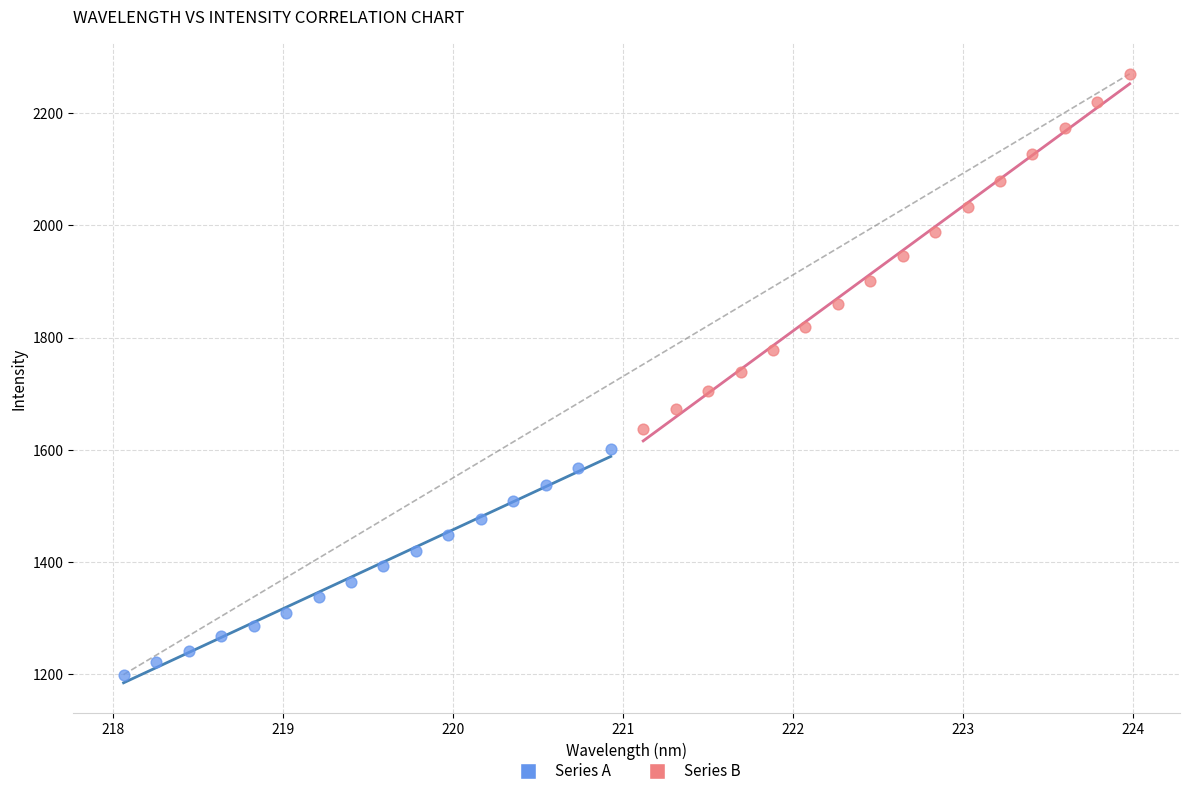

Which series reaches the maximum Y coordinate?

Series B